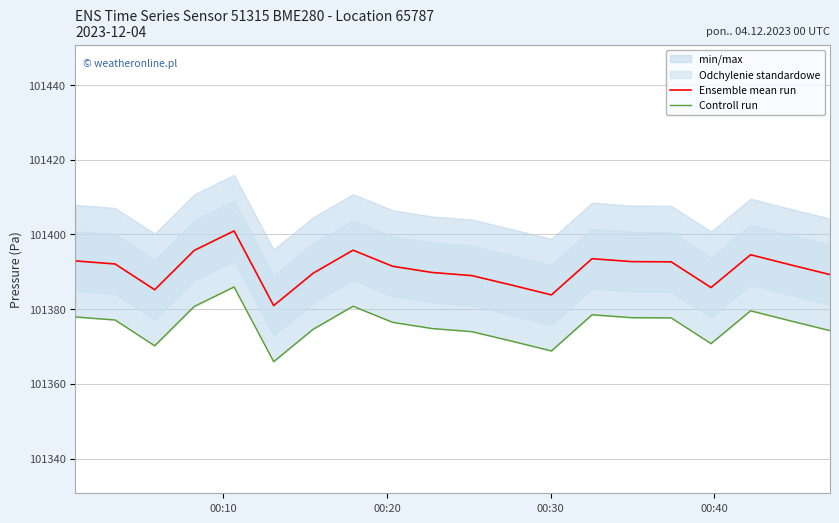

What is the maximum value for Ensemble mean run?

101400.9